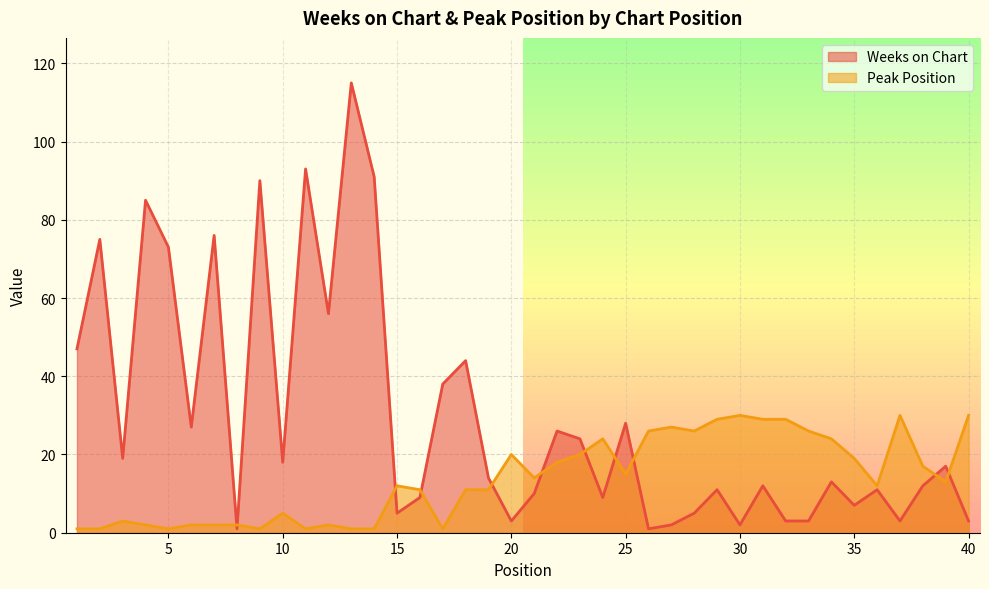

Rank the series by their maximum value, from highest to lowest.

Weeks on Chart, Peak Position